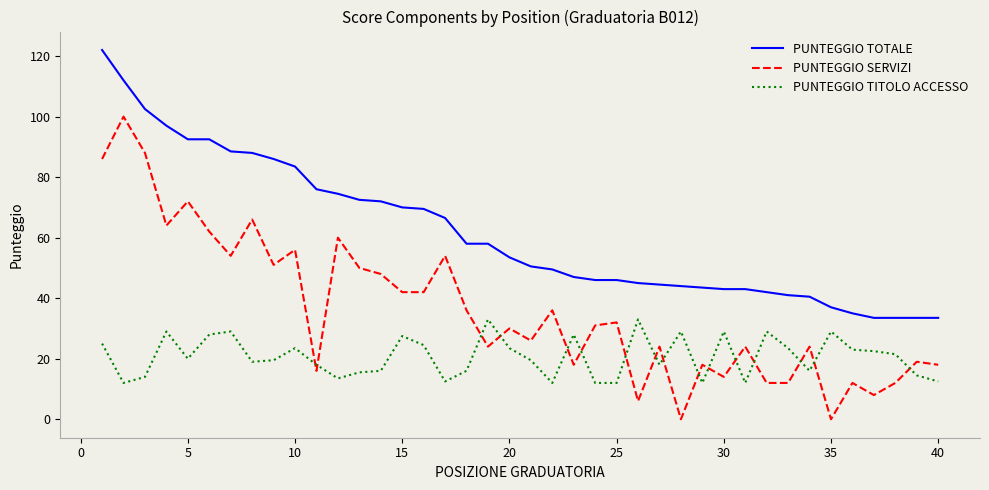

Does the chart have visible grid lines?

No